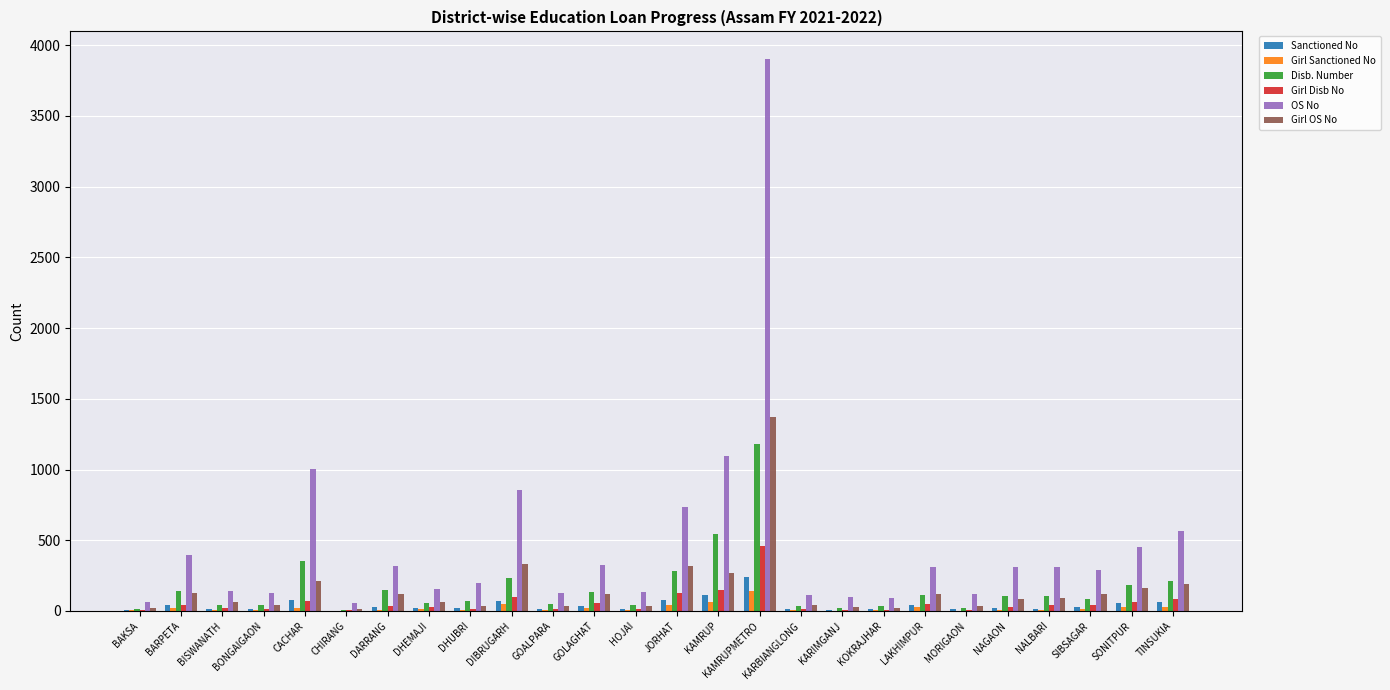

Which series changed the most between BARPETA and BONGAIGAON?

OS No